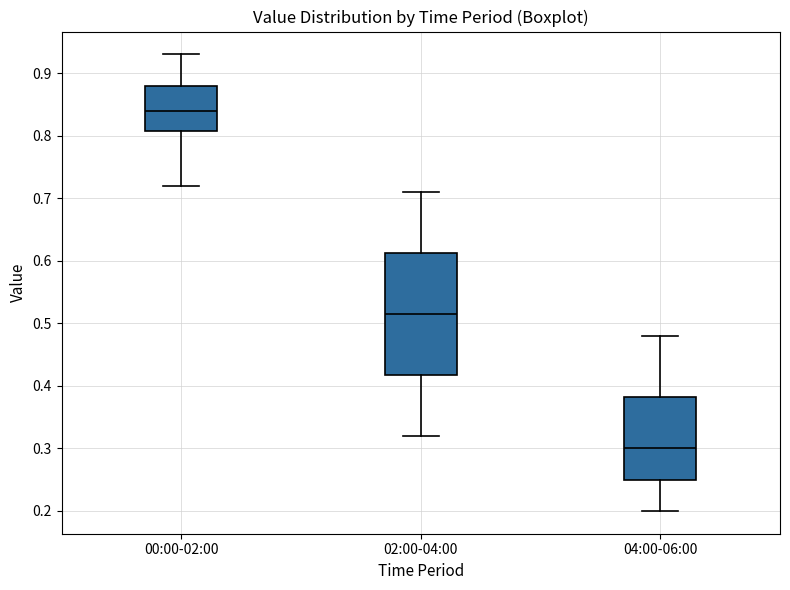

Which box has the highest median line?

00:00-02:00